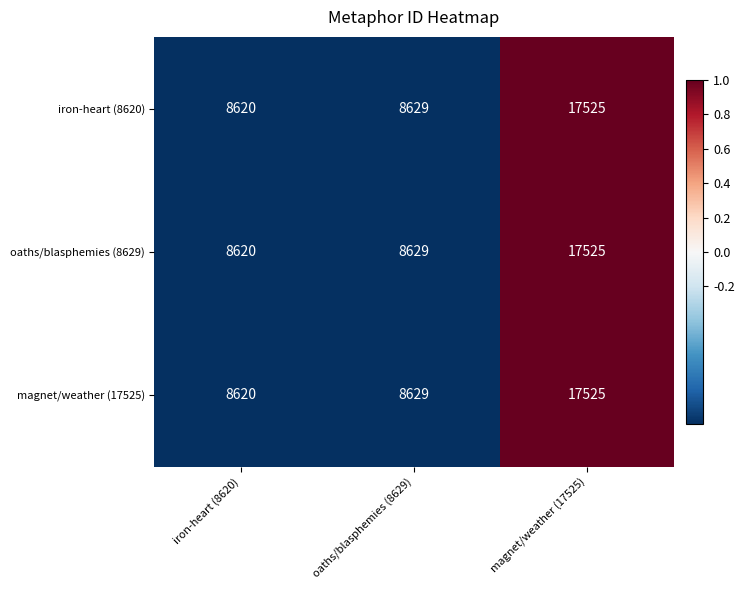

What is the total value across all series at magnet/weather (17525)?

52575